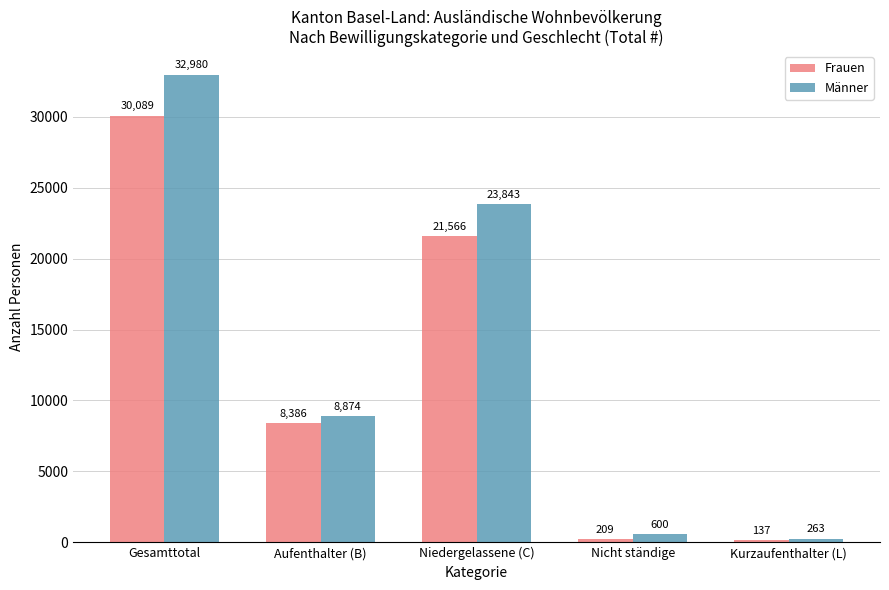

Which series has the largest total across all categories?

Männer